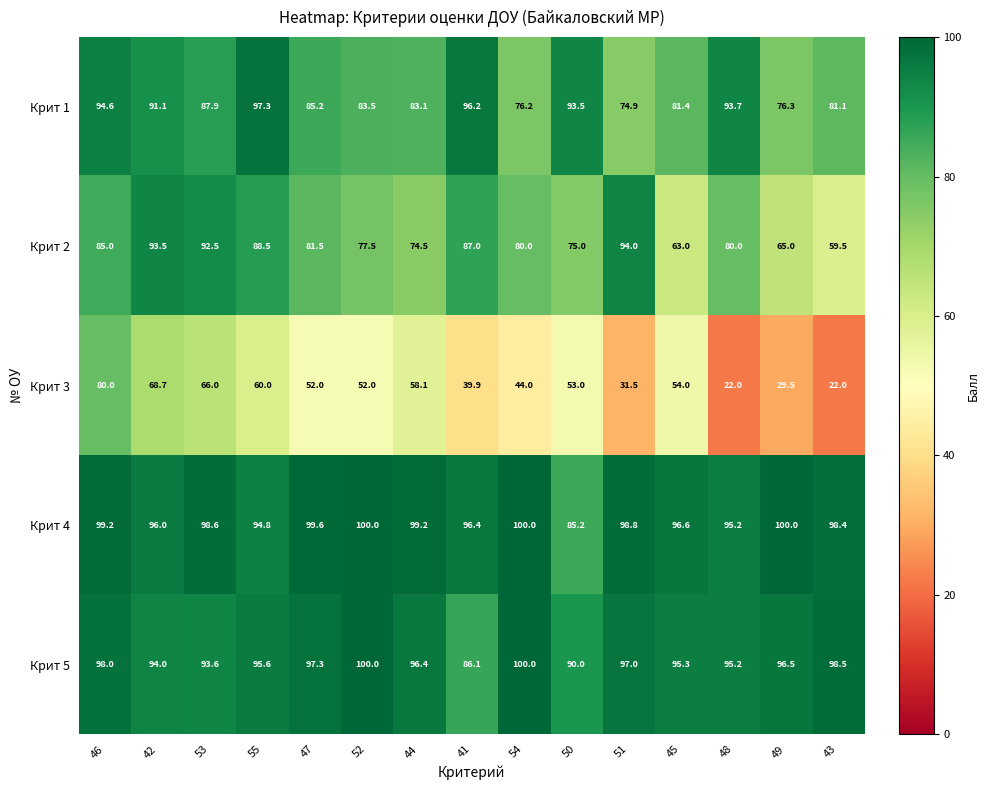

What is the difference between the Крит 5 values at 45 and 53?

1.7